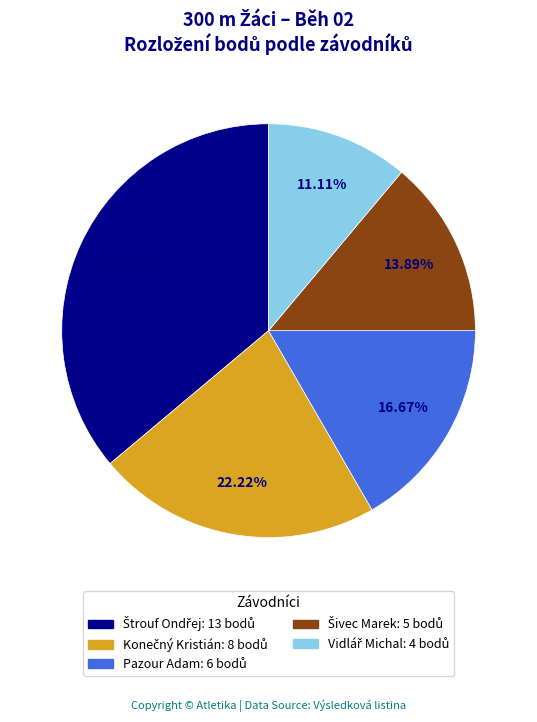

Does Pazour Adam represent more than half of the total?

No